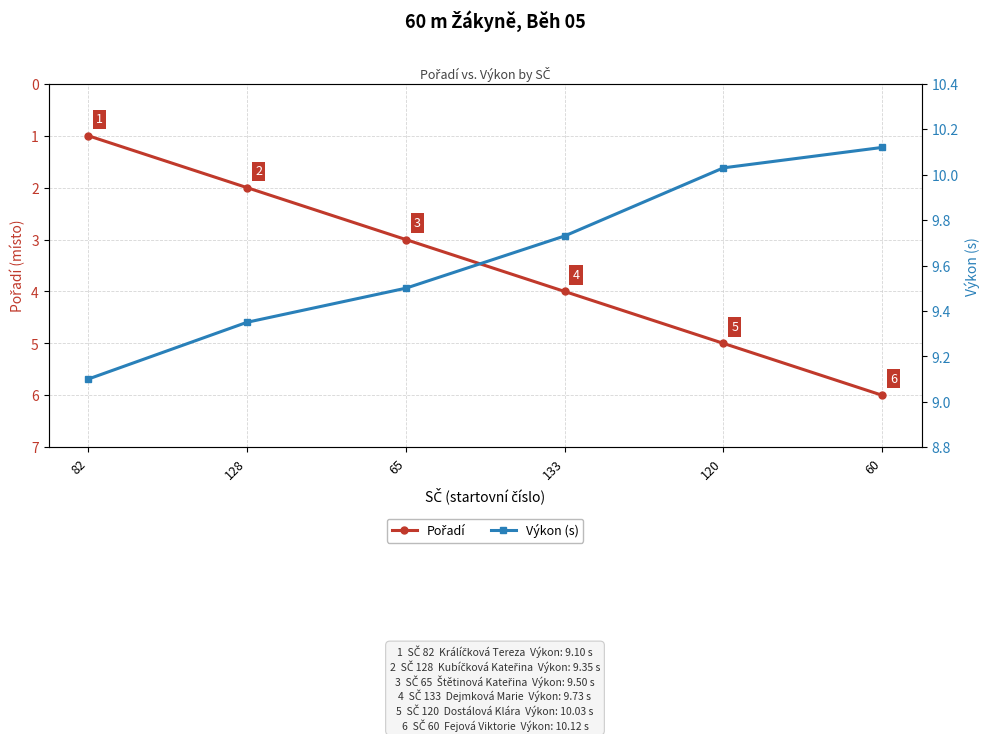

Reading right to left, extract all data points from this chart.

Pořadí: 60=6.0	120=5.0	133=4.0	65=3.0	128=2.0	82=1.0
Výkon (s): 60=10.1	120=10.0	133=9.7	65=9.5	128=9.3	82=9.1